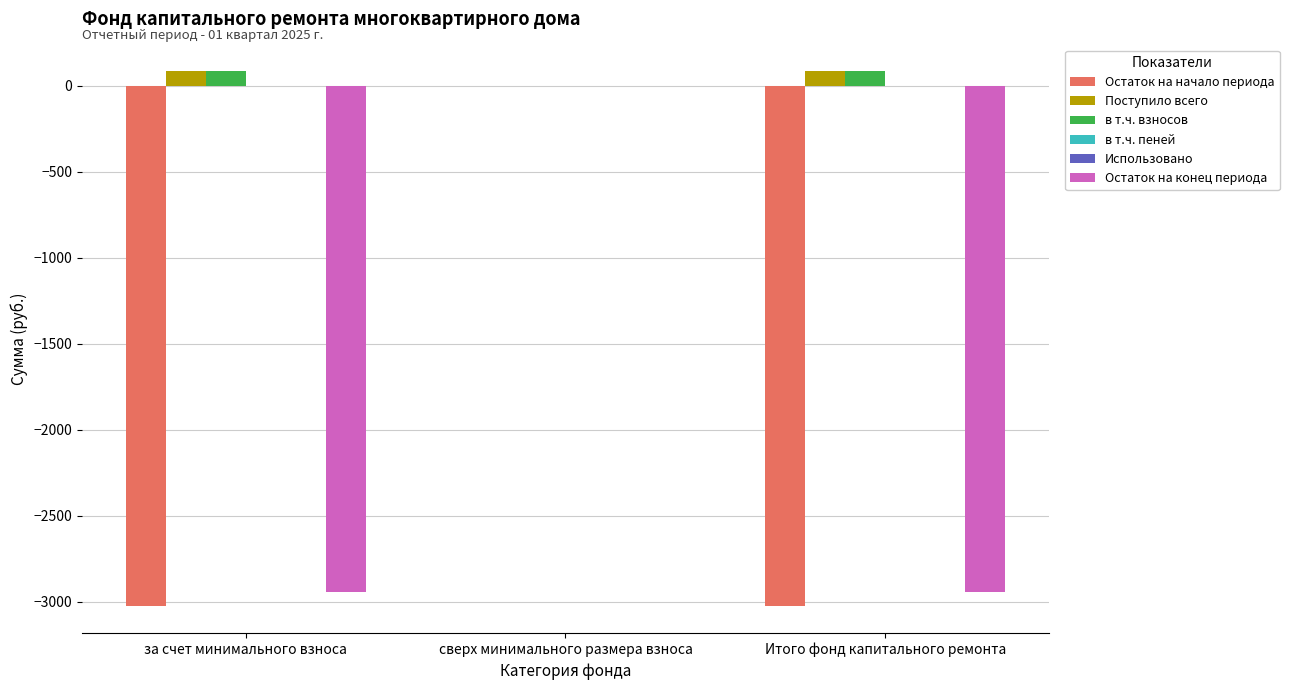

The value of Остаток на начало периода at Итого фонд капитального ремонта is -3026.3. True or false?

True